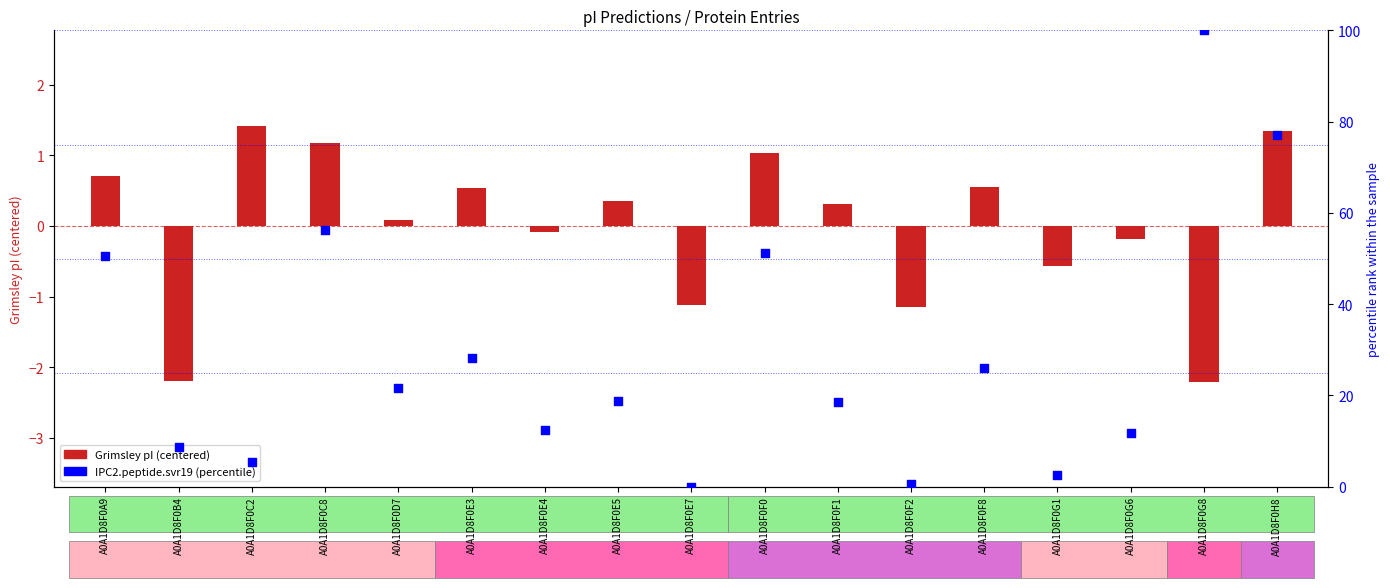

Which series has the largest Y range (max minus min)?

IPC2.peptide.svr19 (percentile)